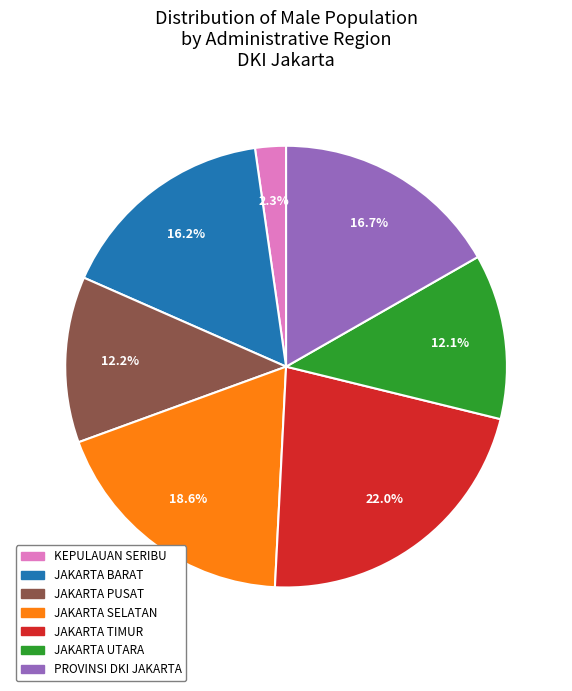

Which category has the biggest portion of the pie?

JAKARTA TIMUR